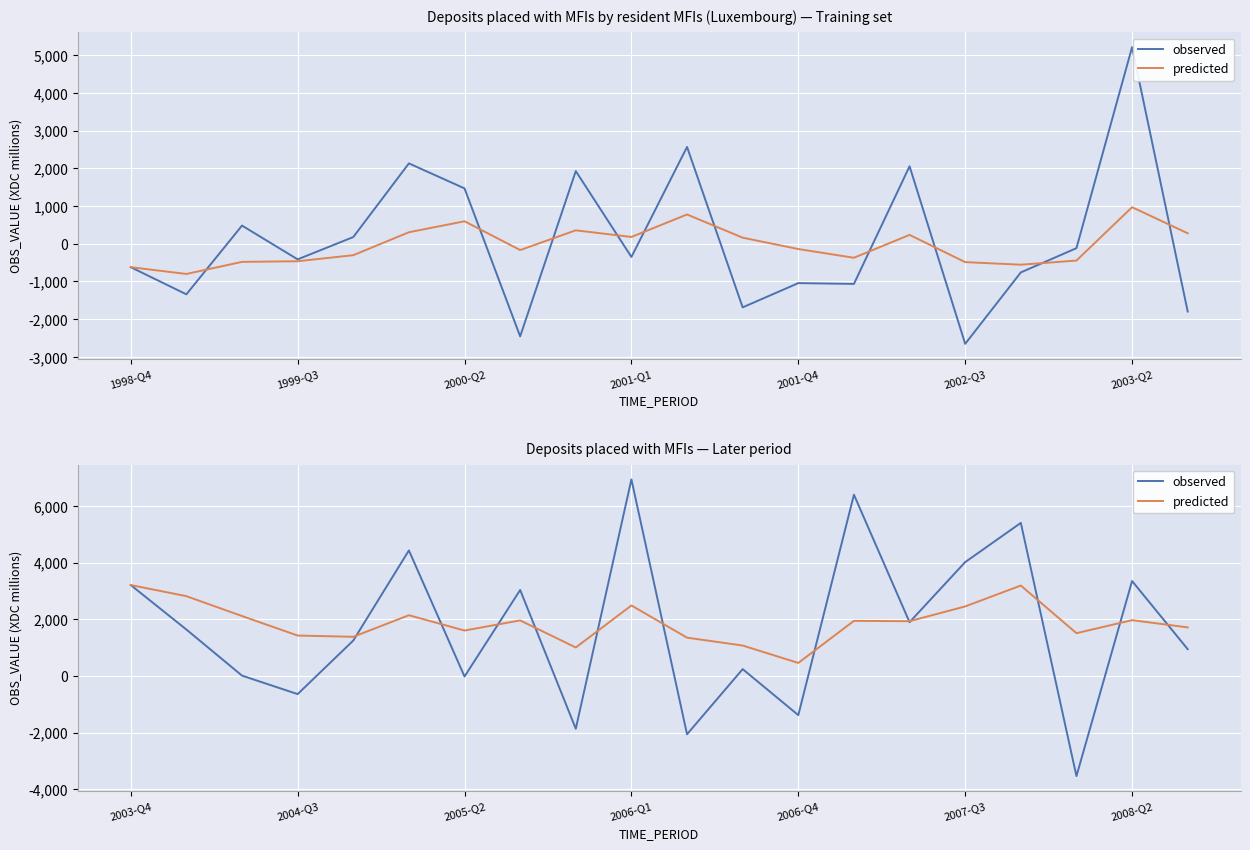

Is this an area chart (filled region under the line)?

No